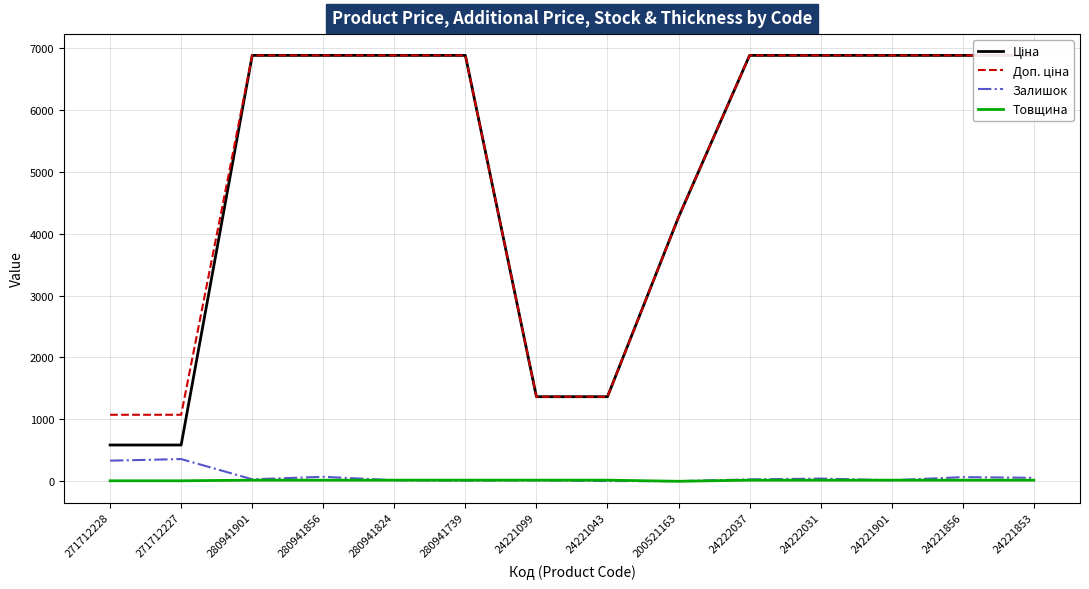

Which has a higher value, 24221099 or 24222037?

24222037